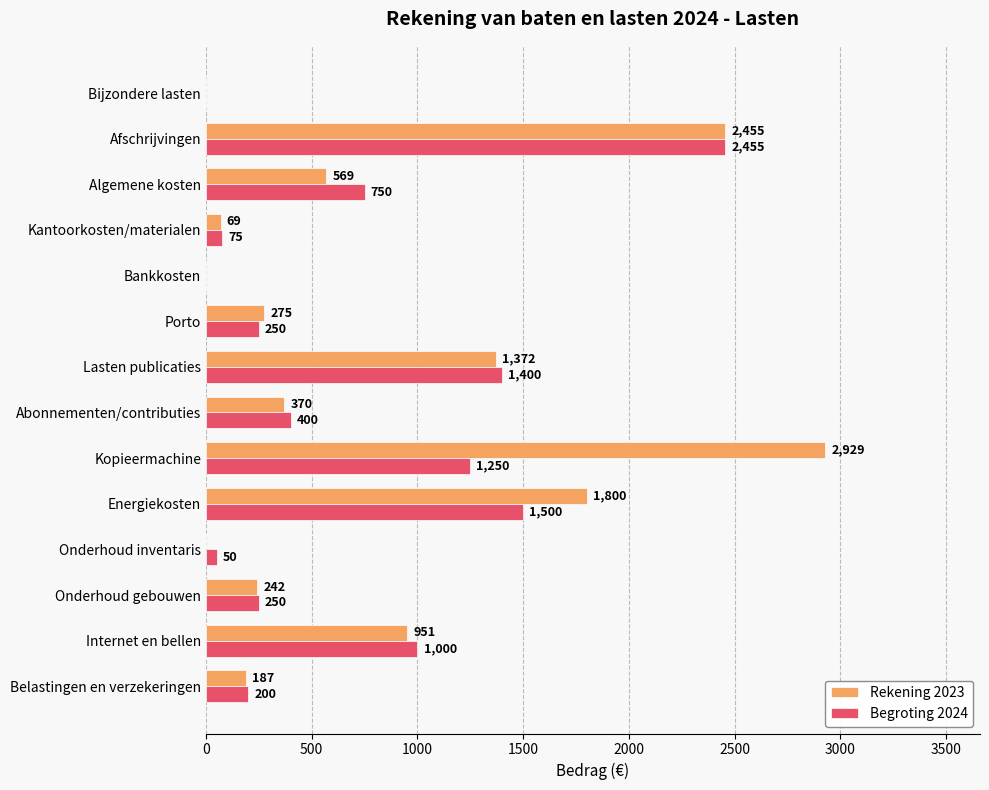

What is the sum of all Rekening 2023 values?

11219